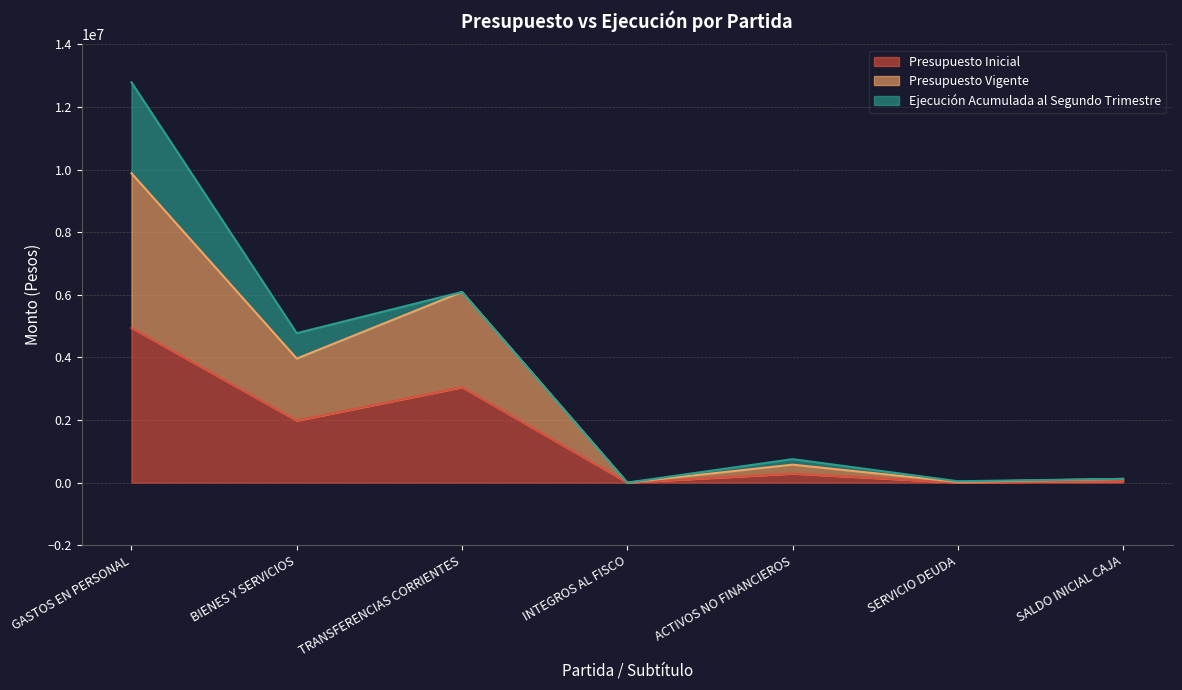

What is the label of the 1st point from the left?

GASTOS EN PERSONAL